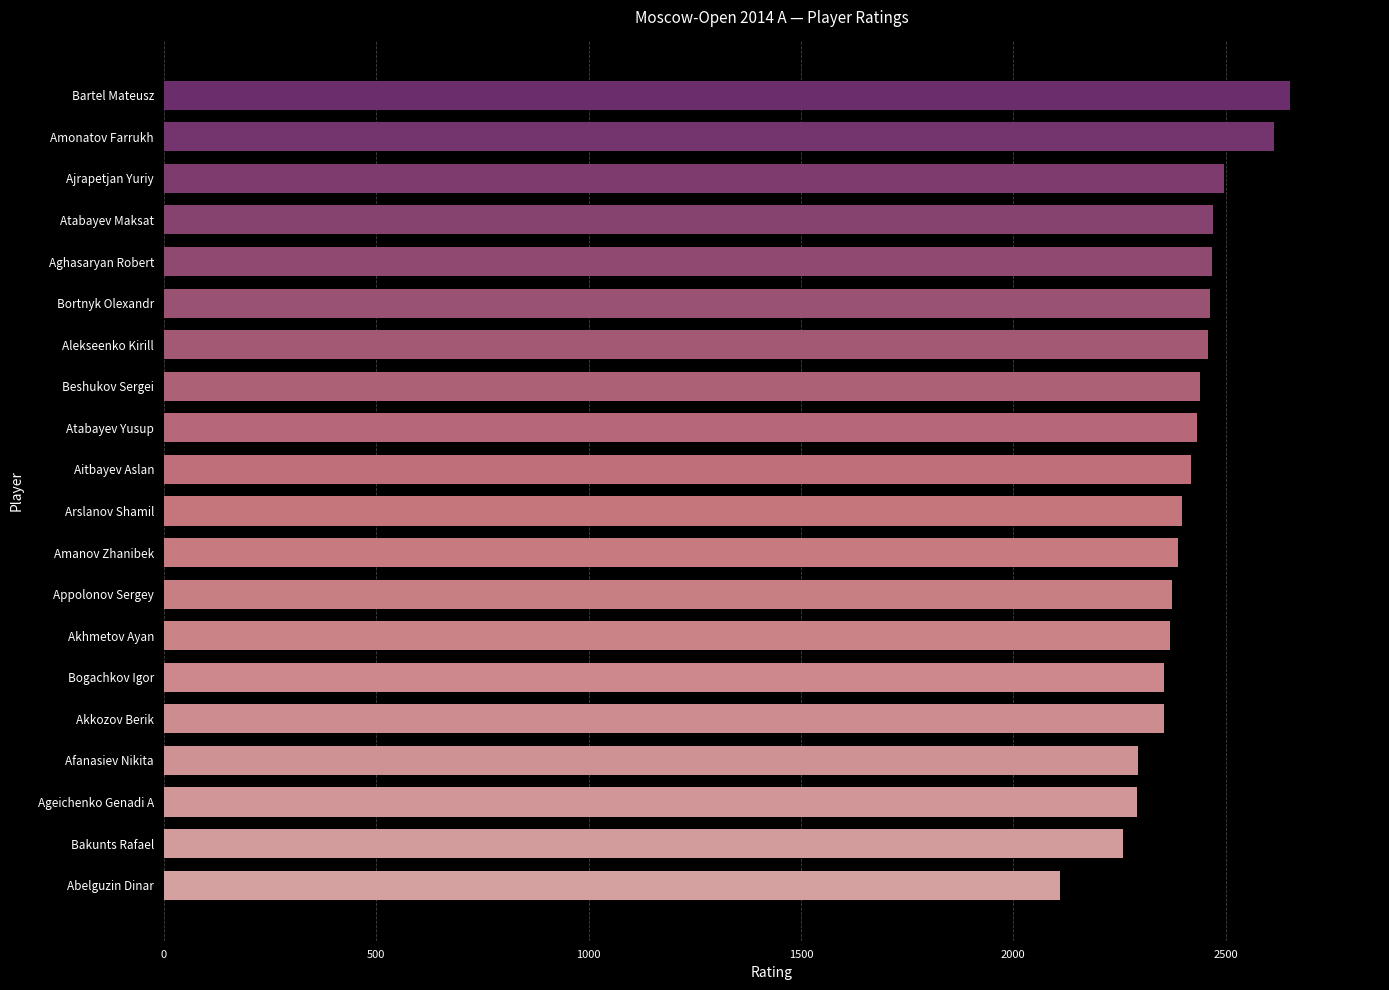

What is the label of the 20th bar from the bottom?

Bartel Mateusz